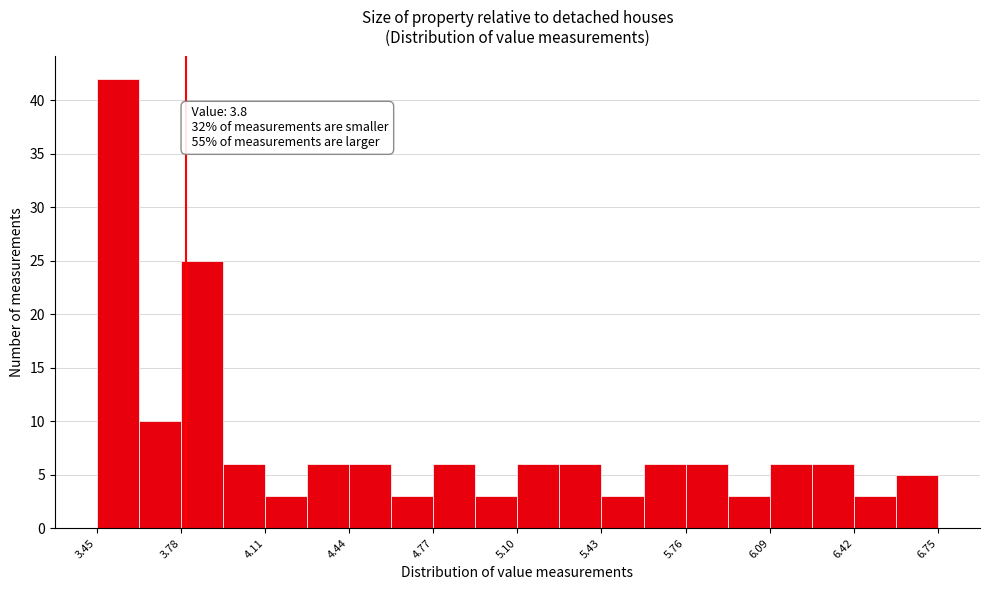

Read against the x-axis, roughly where is the centre of the tallest bar?

3.55